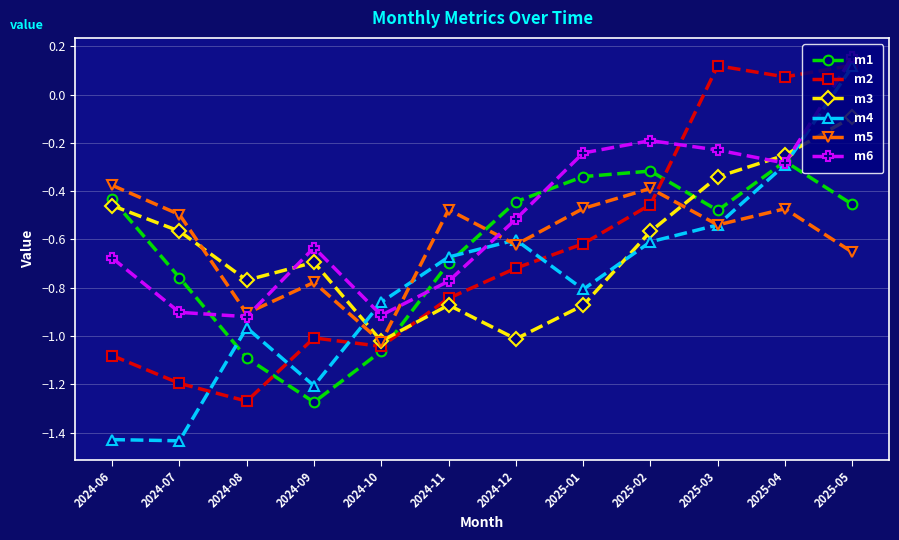

What is the difference between the maximum and minimum values in the m3 series?

0.9